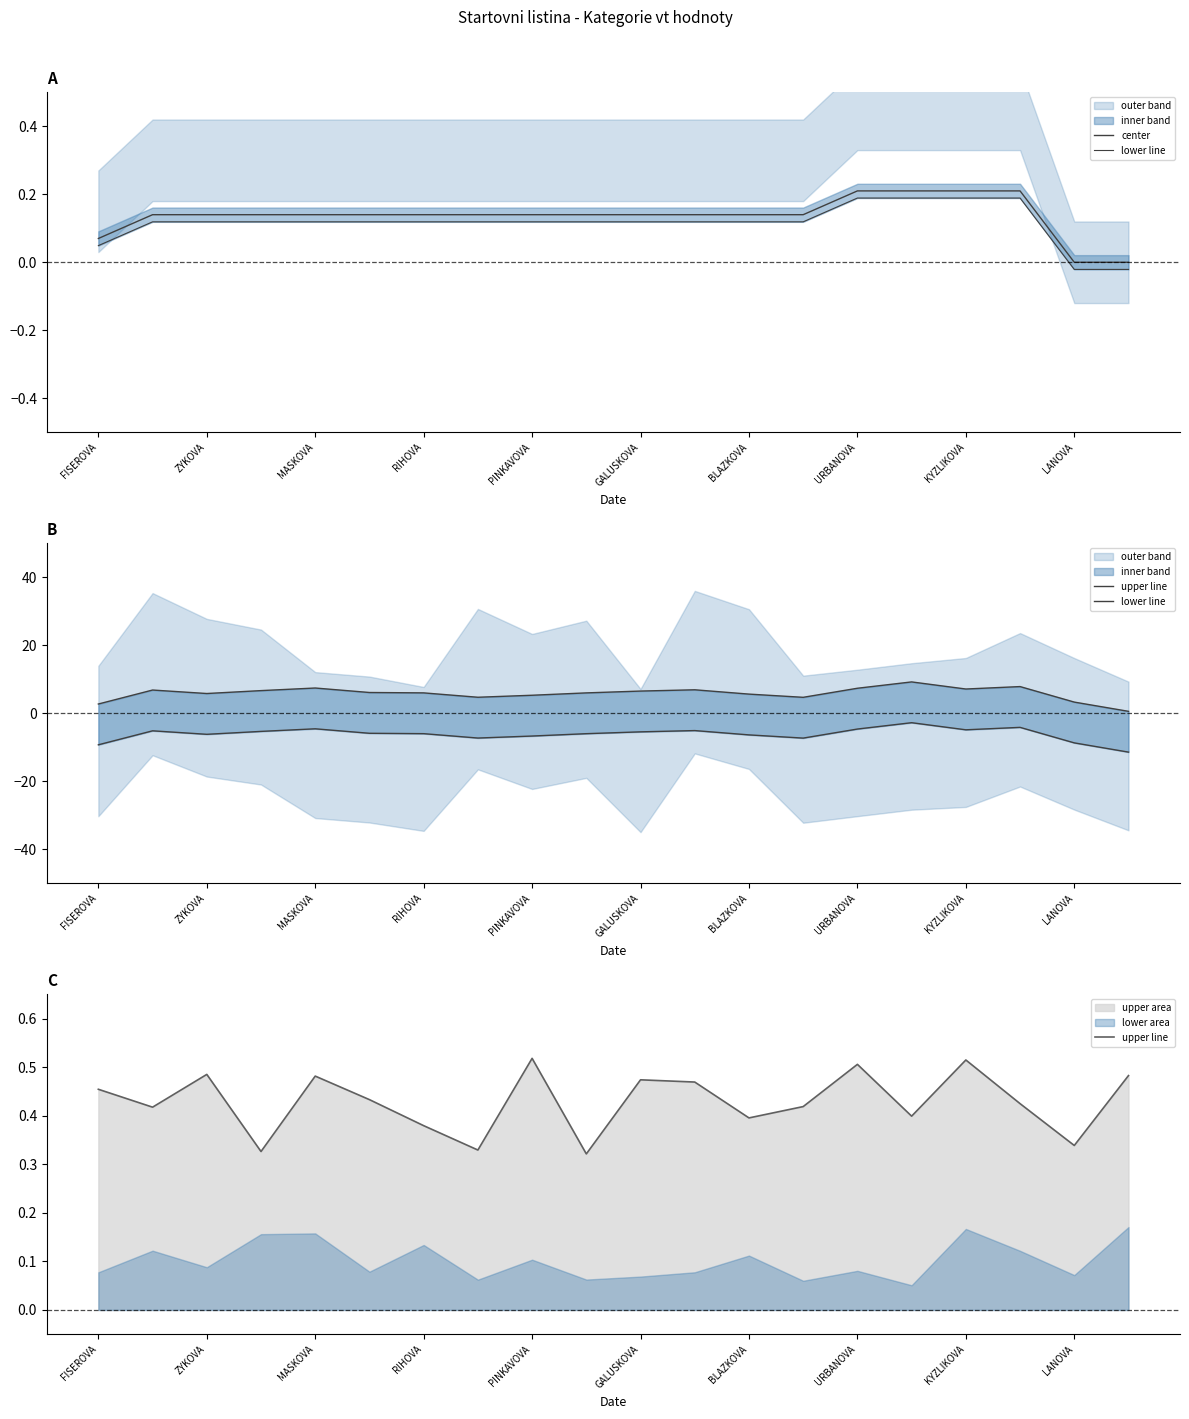

Is the value of upper line at 11 greater than the value of center at MASKOVA?

Yes